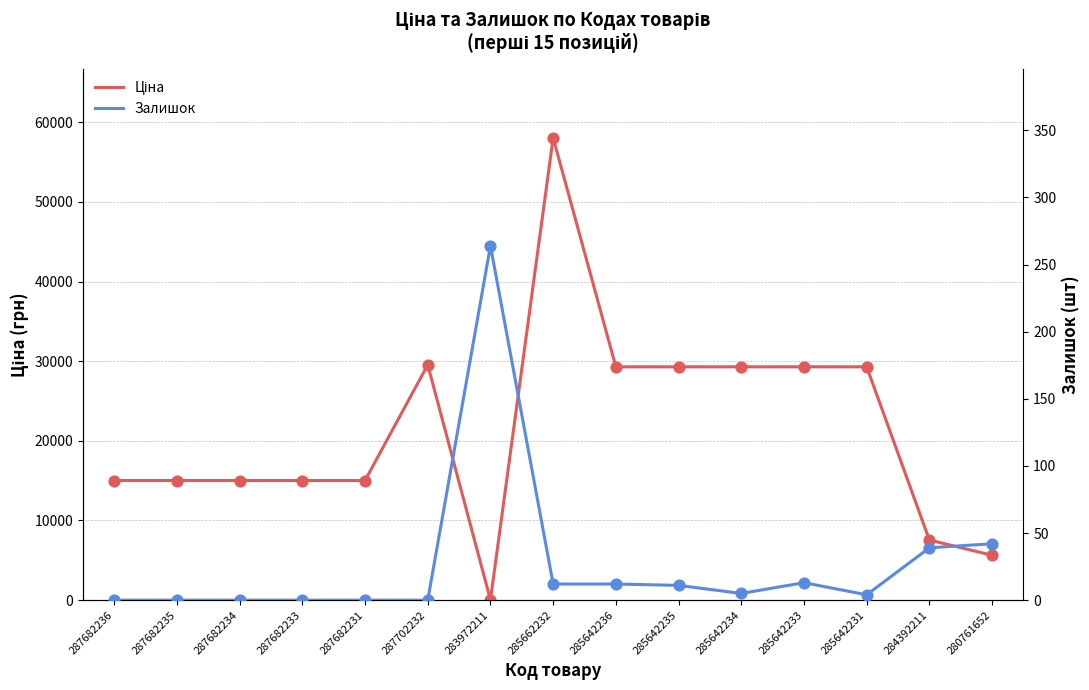

Is the value of Залишок at 287682236 greater than the value of Ціна at 287682234?

No